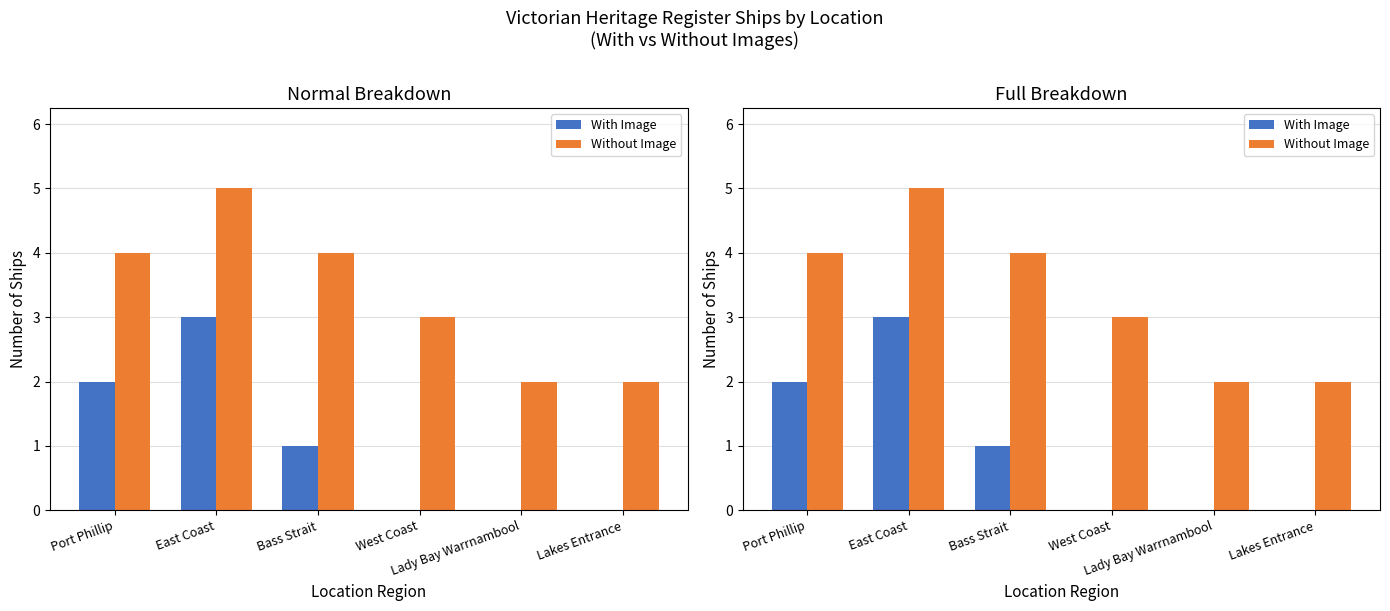

Which label corresponds to the largest value in the chart?

East Coast